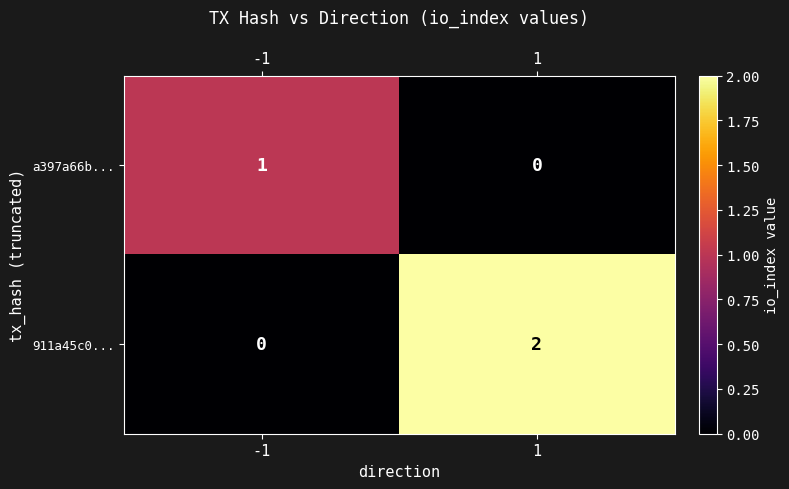

Rank the series by their average value, from lowest to highest.

a397a66b..., 911a45c0...